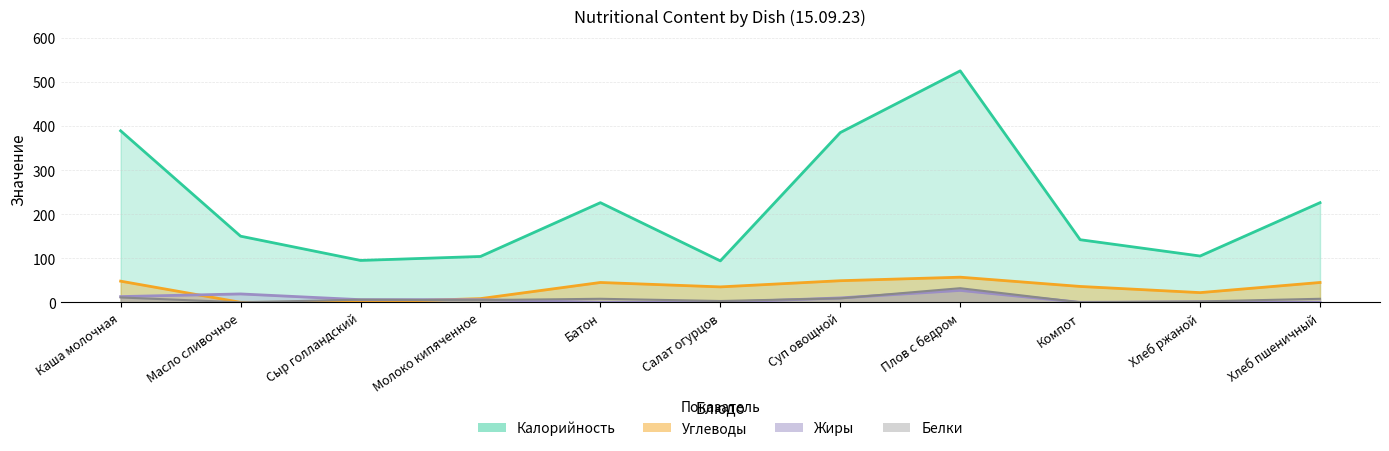

The Жиры series shows 6.2 at Суп овощной. True or false?

False